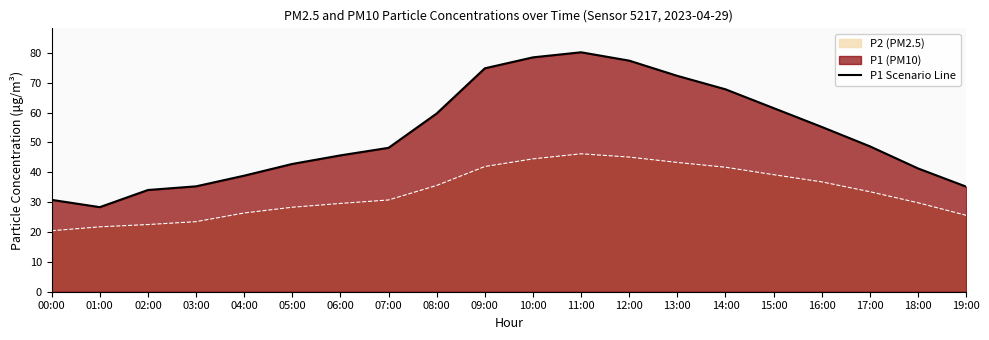

What is the change in value from 02:00 to 14:00?

+33.7